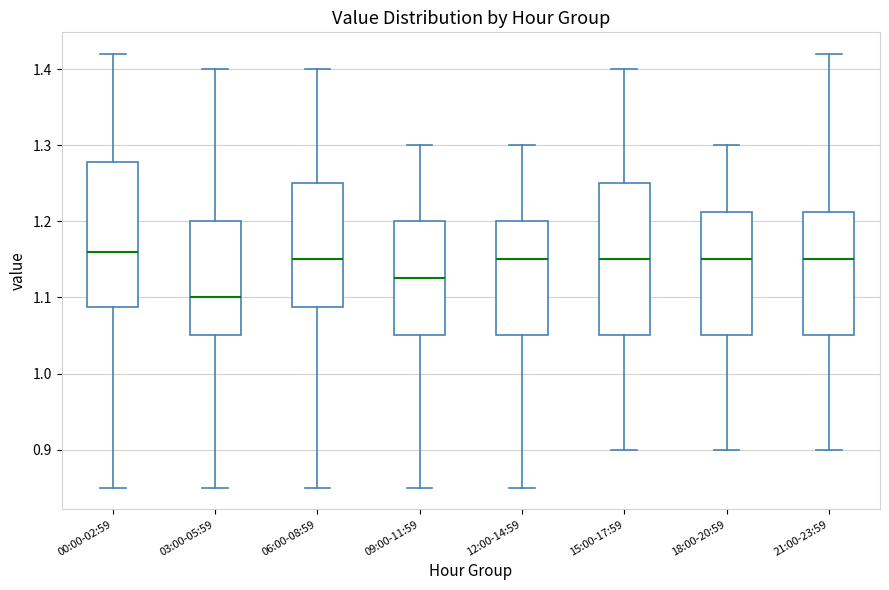

Where does the lower whisker of the box for 12:00-14:59 end on the y-axis? The values are not printed on the chart, so give them approximately, as read against the axis.

0.85